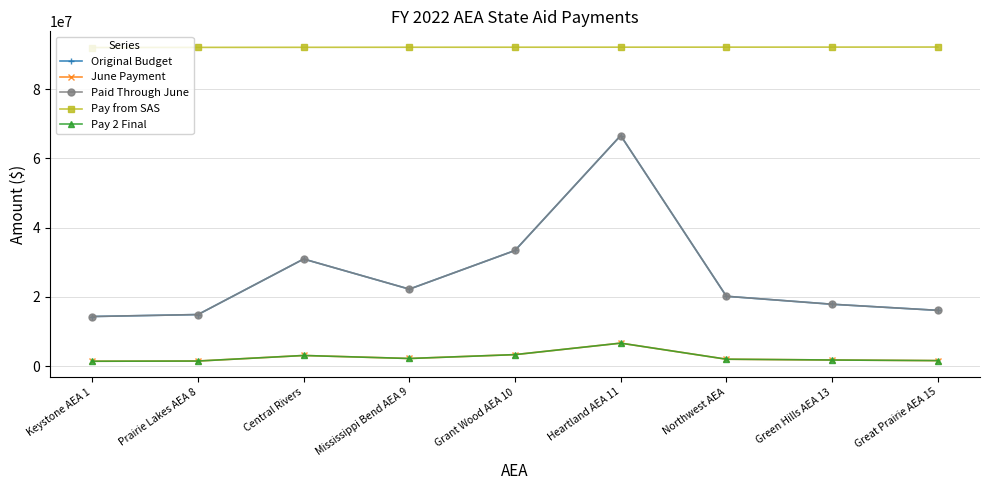

Does the chart have visible grid lines?

Yes